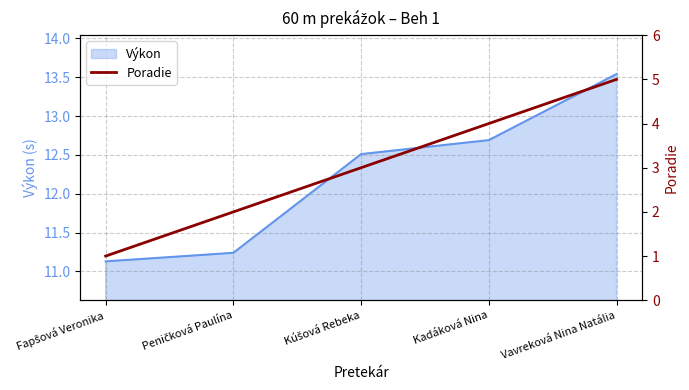

Rank the categories by value from lowest to highest.

Fapšová Veronika, Peničková Paulína, Kúšová Rebeka, Kadáková Nina, Vavreková Nina Natália